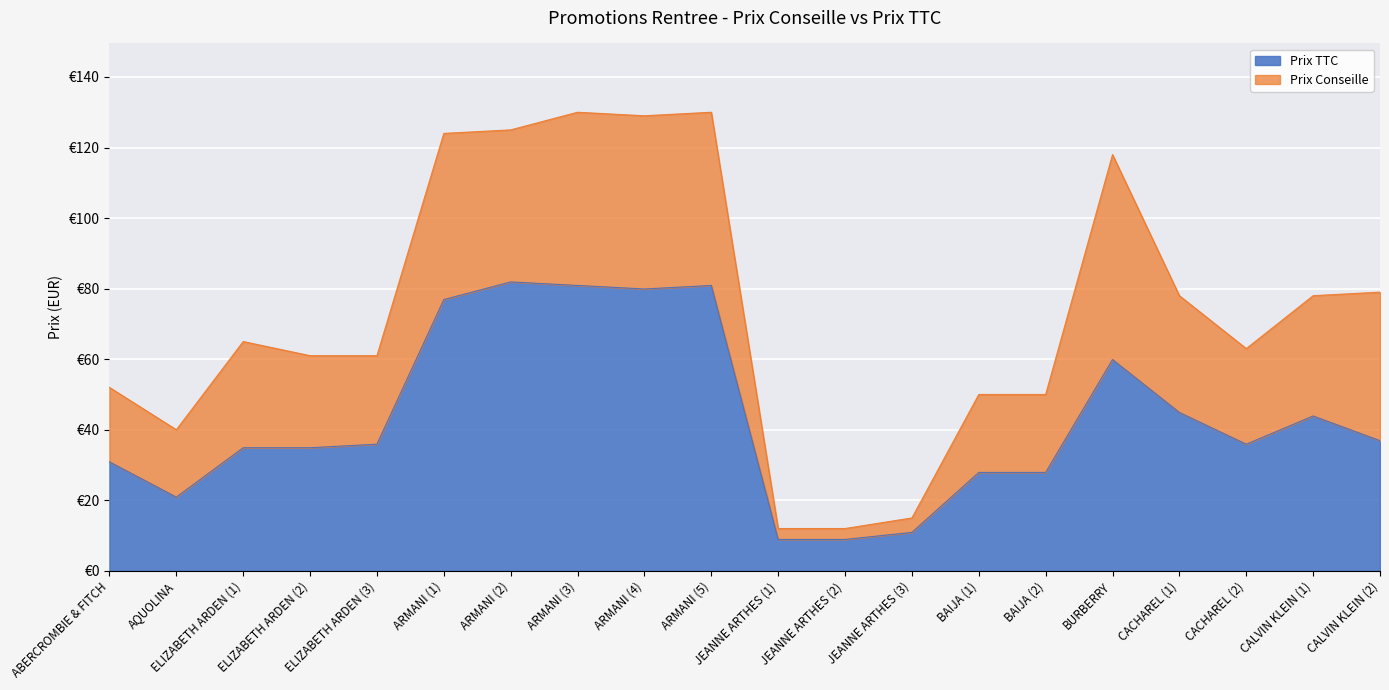

How many categories are shown in the chart?

20